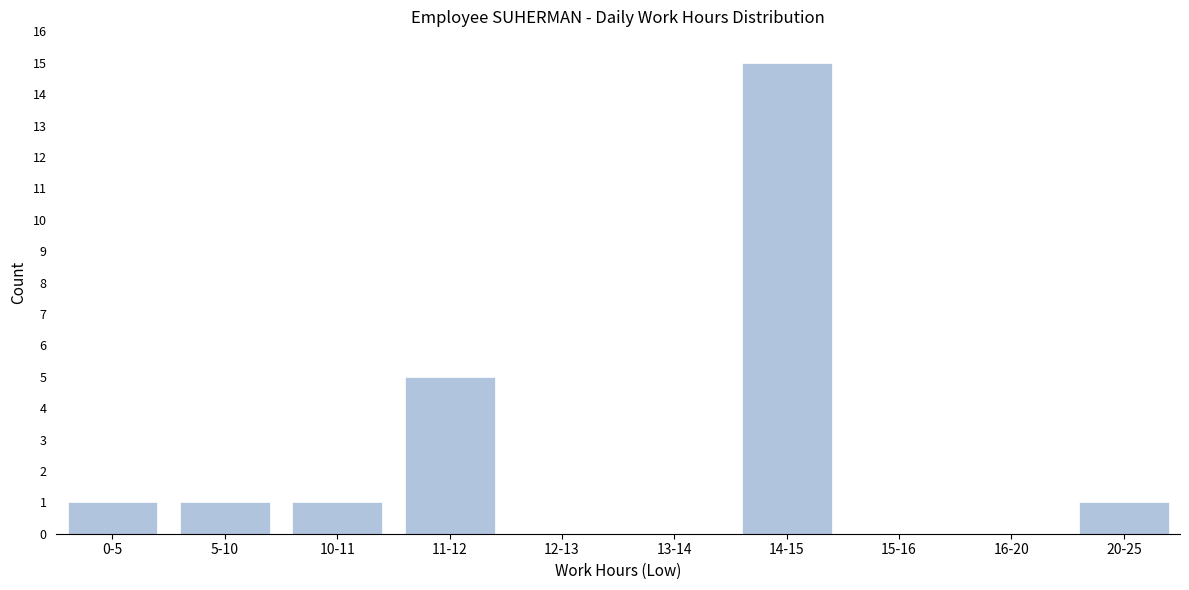

Reading left to right, list all the values displayed in this chart.

0-5=1	5-10=1	10-11=1	11-12=5	12-13=0	13-14=0	14-15=15	15-16=0	16-20=0	20-25=1